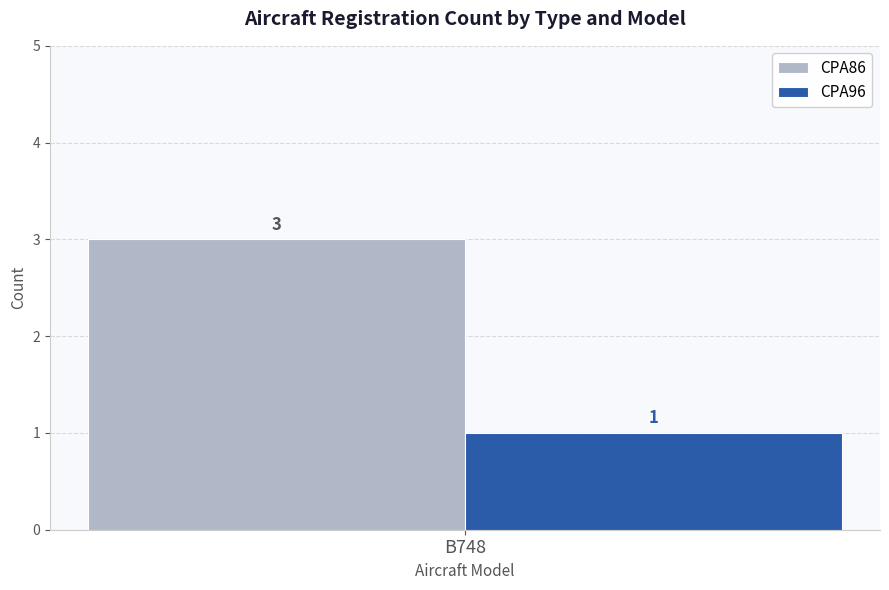

Read the CPA86 value at B748.

3